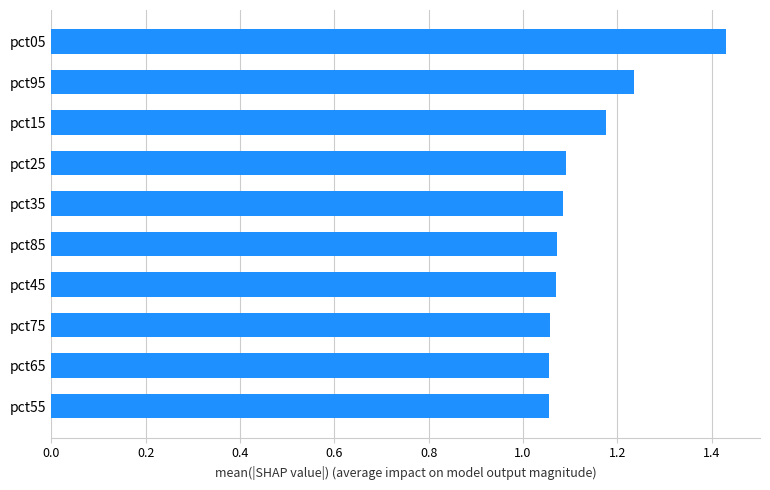

Does the chart contain any negative values?

No